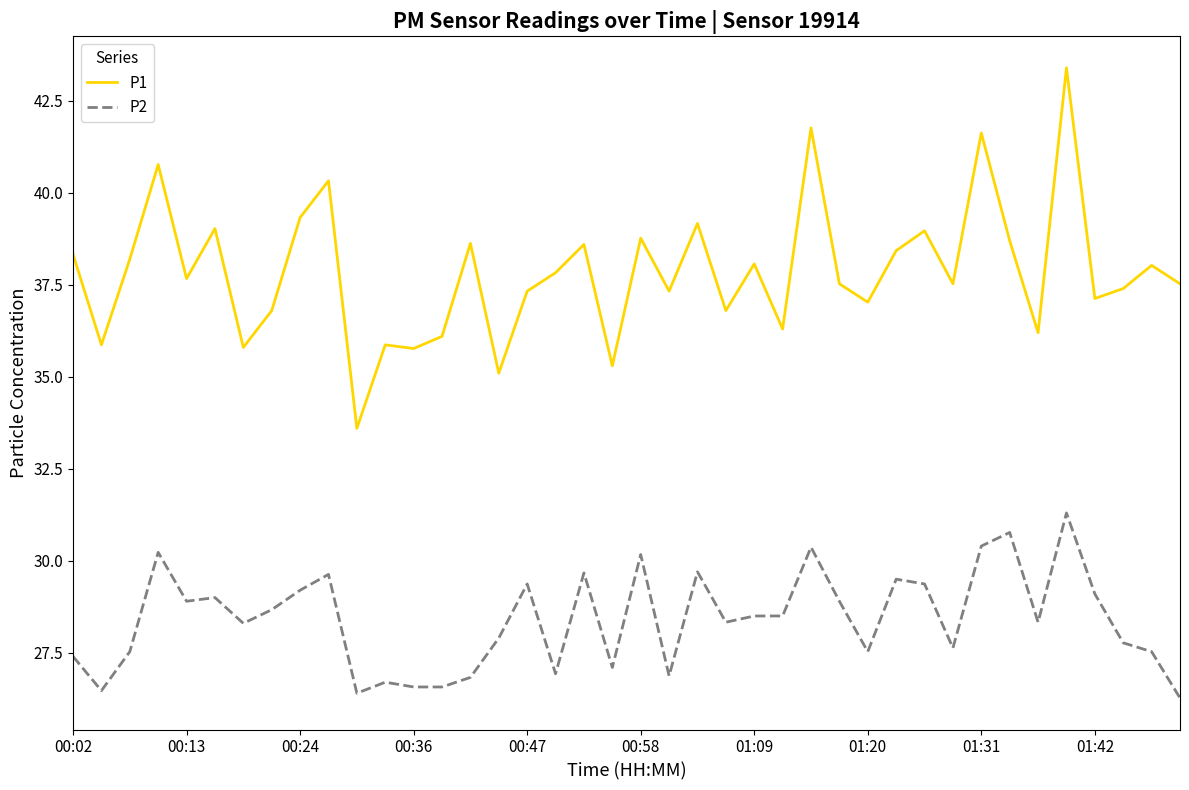

What is the smallest value displayed?

26.3